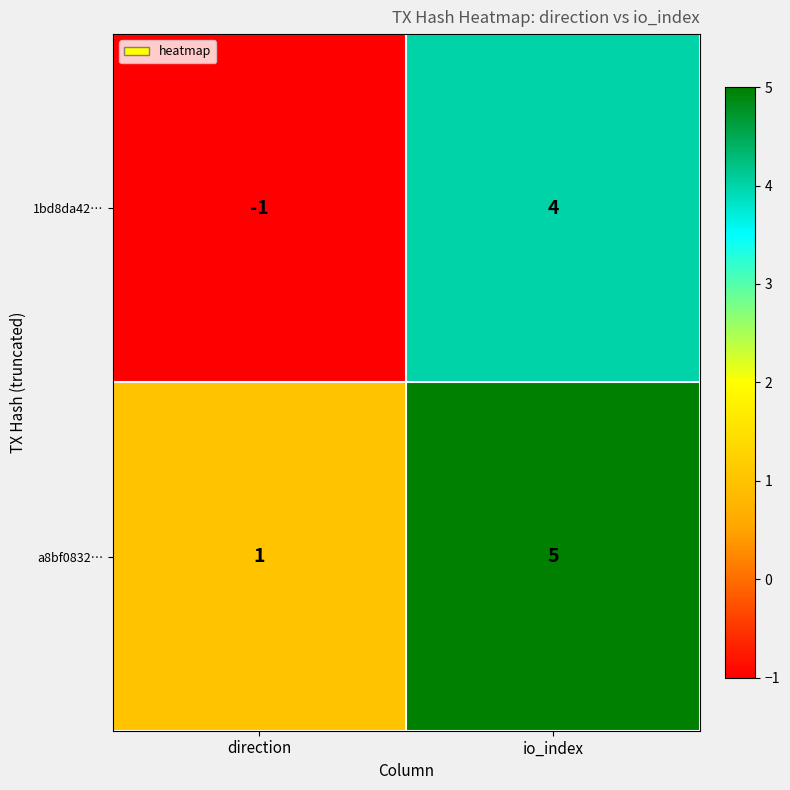

Reading right to left, list all the values displayed in this chart.

1bd8da42…: io_index=4	direction=-1
a8bf0832…: io_index=5	direction=1